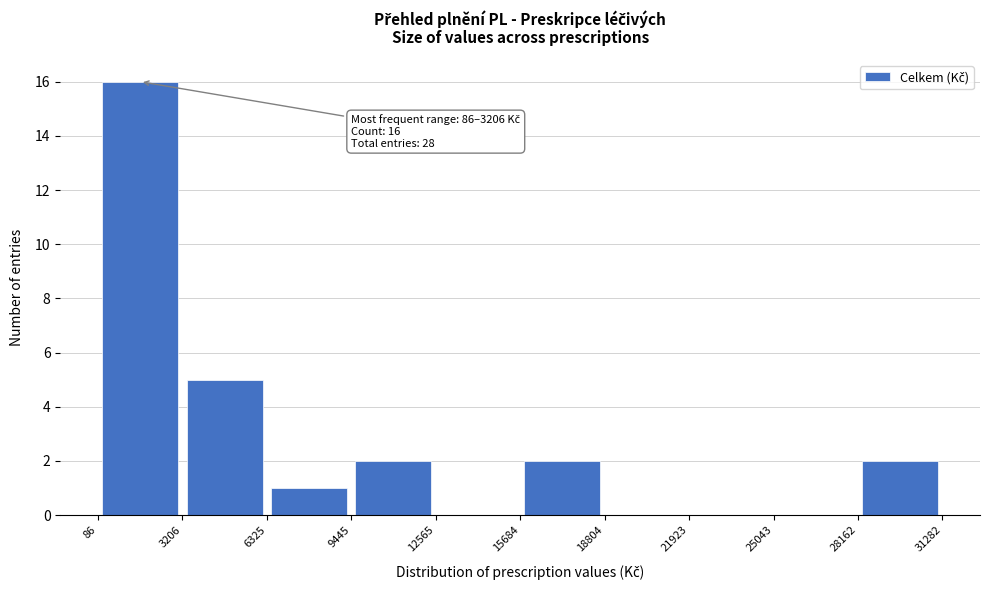

Which range on the x-axis has the tallest bar?

86 to 3206